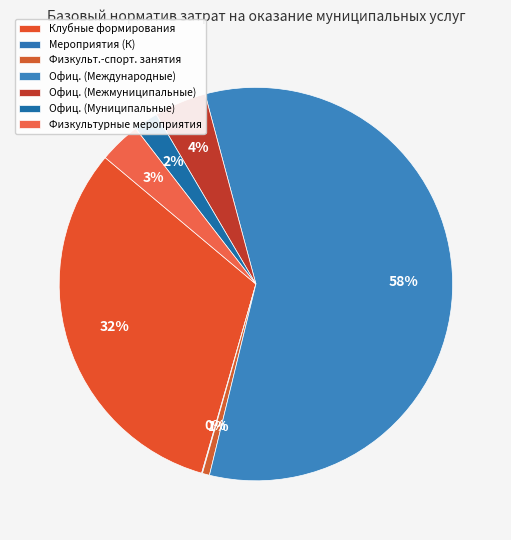

How many slices are in this pie chart?

7